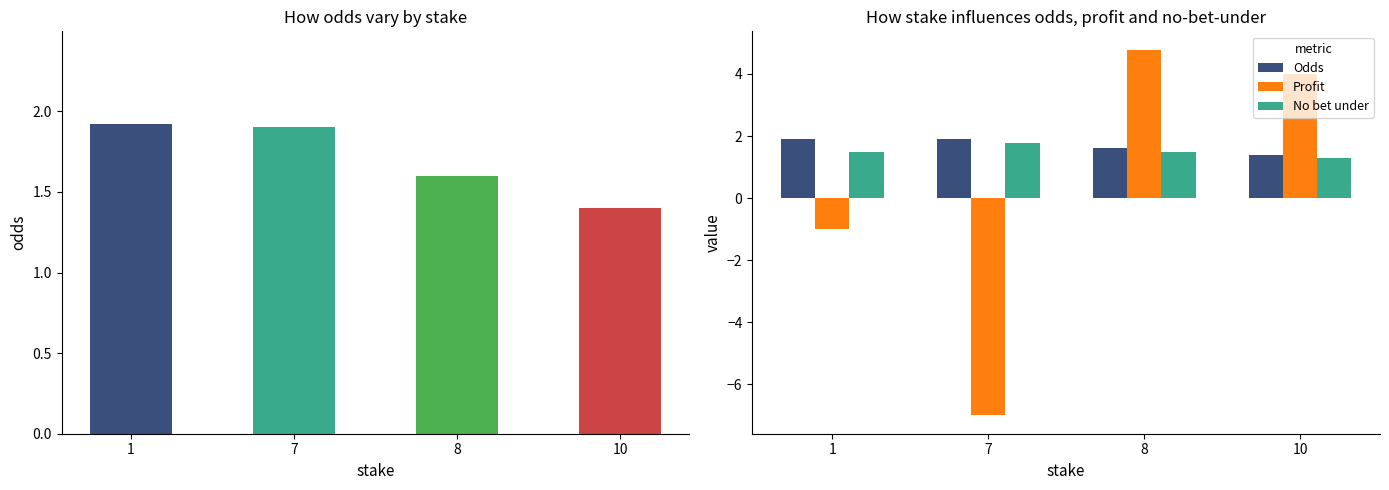

Reading left to right, transcribe all the data shown in this chart.

Odds: 1=1.9	7=1.9	8=1.6	10=1.4
Profit: 1=-1.0	7=-7.0	8=4.8	10=4.0
No bet under: 1=1.5	7=1.8	8=1.5	10=1.3